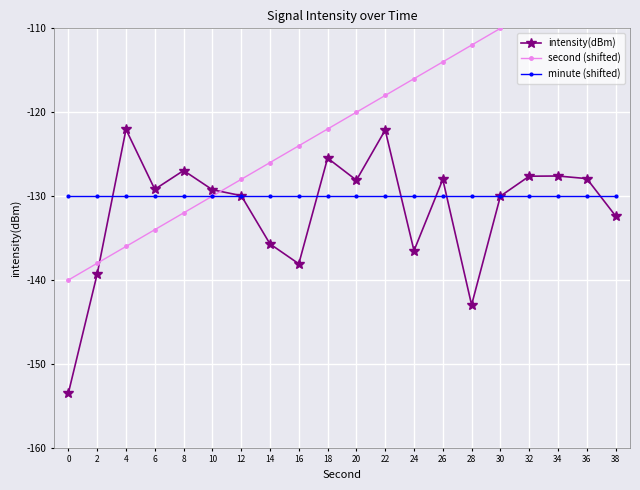

The value of intensity(dBm) at 30 is -130.0. True or false?

True